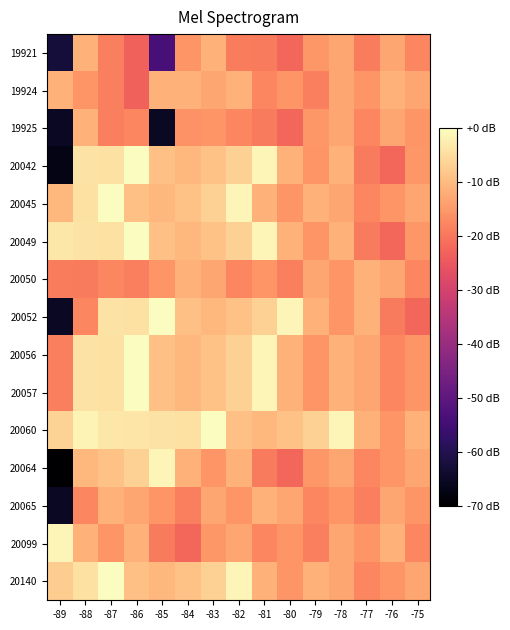

Rank the series at -77 from lowest to highest value.

20042, 20049, 19921, 20065, 19925, 20045, 20064, 20140, 19924, 20099, 20056, 20057, 20050, 20052, 20060